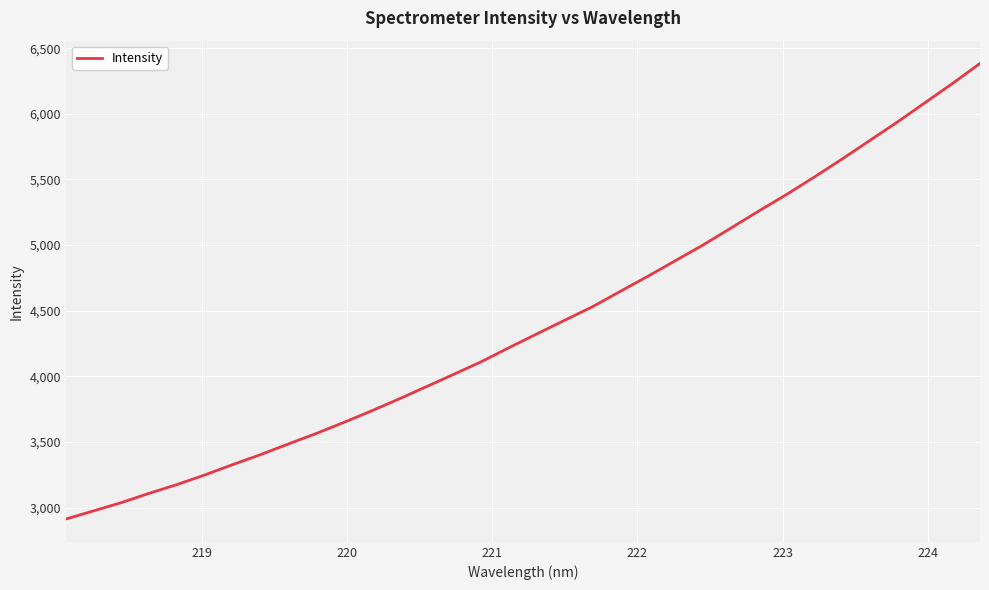

What is the difference between the maximum and minimum values?

3471.3